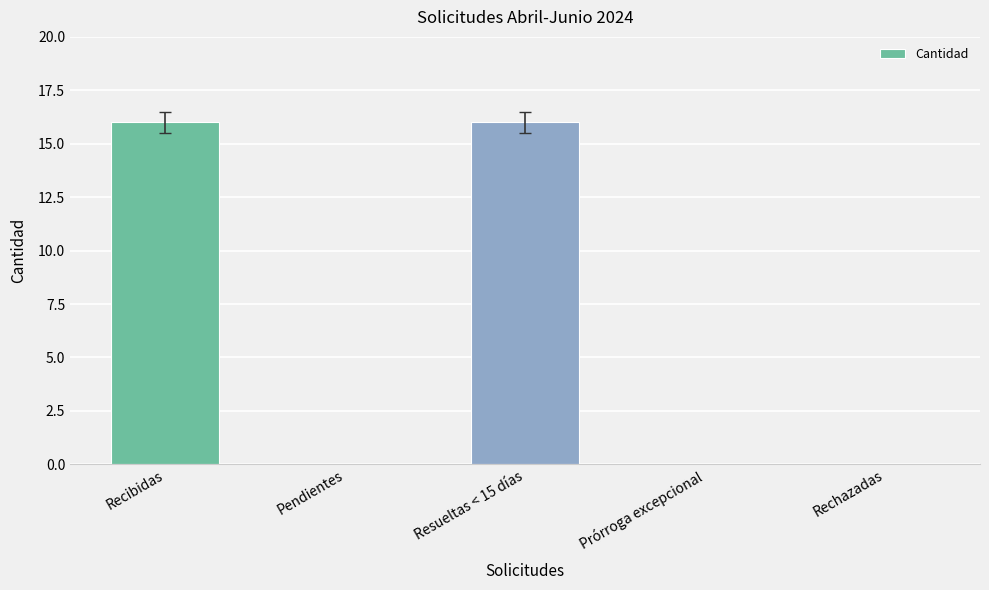

Between Recibidas and Rechazadas, which is larger?

Recibidas